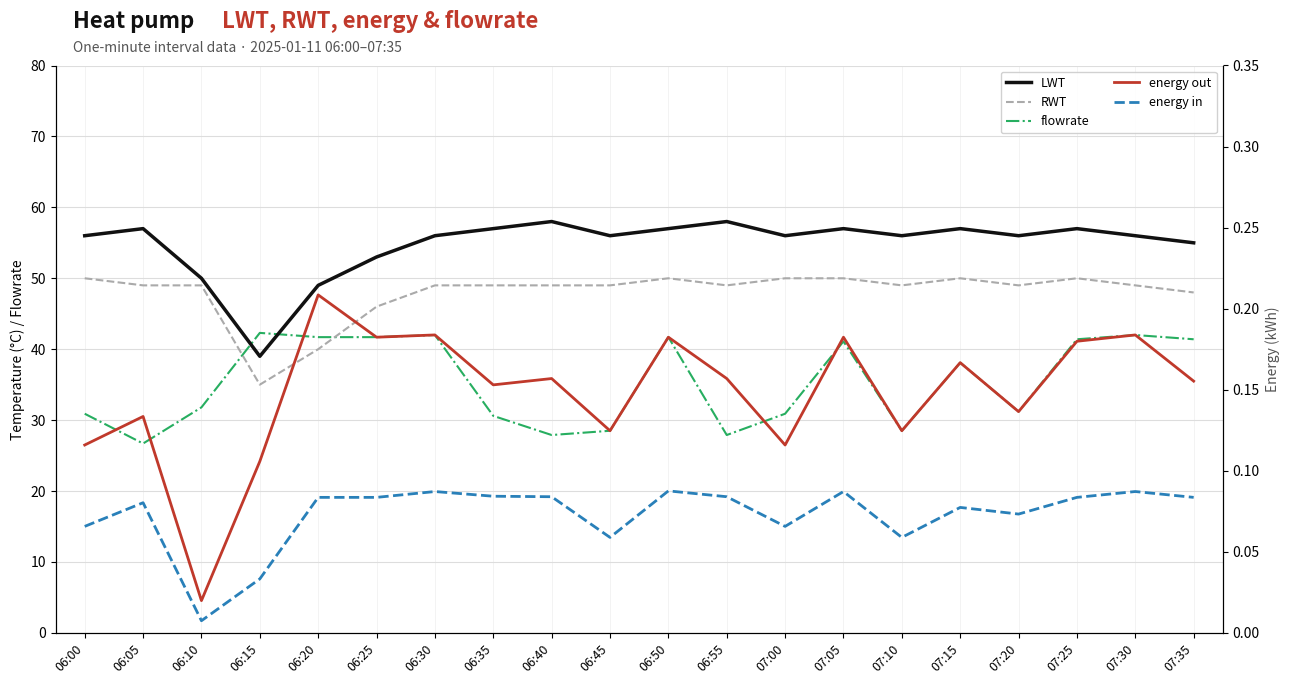

Reading right to left, list all the values displayed in this chart.

LWT: 55.0	56.0	57.0	56.0	57.0	56.0	57.0	56.0	58.0	57.0	56.0	58.0	57.0	56.0	53.0	49.0	39.0	50.0	57.0	56.0
RWT: 48.0	49.0	50.0	49.0	50.0	49.0	50.0	50.0	49.0	50.0	49.0	49.0	49.0	49.0	46.0	40.0	35.0	49.0	49.0	50.0
flowrate: 41.4	42.0	41.4	31.2	38.1	28.5	41.1	30.9	27.9	41.7	28.5	27.9	30.6	42.0	41.7	41.7	42.3	31.8	26.7	30.9
energy out: 0.2	0.2	0.2	0.1	0.2	0.1	0.2	0.1	0.2	0.2	0.1	0.2	0.2	0.2	0.2	0.2	0.1	0.0	0.1	0.1
energy in: 0.1	0.1	0.1	0.1	0.1	0.1	0.1	0.1	0.1	0.1	0.1	0.1	0.1	0.1	0.1	0.1	0.0	0.0	0.1	0.1